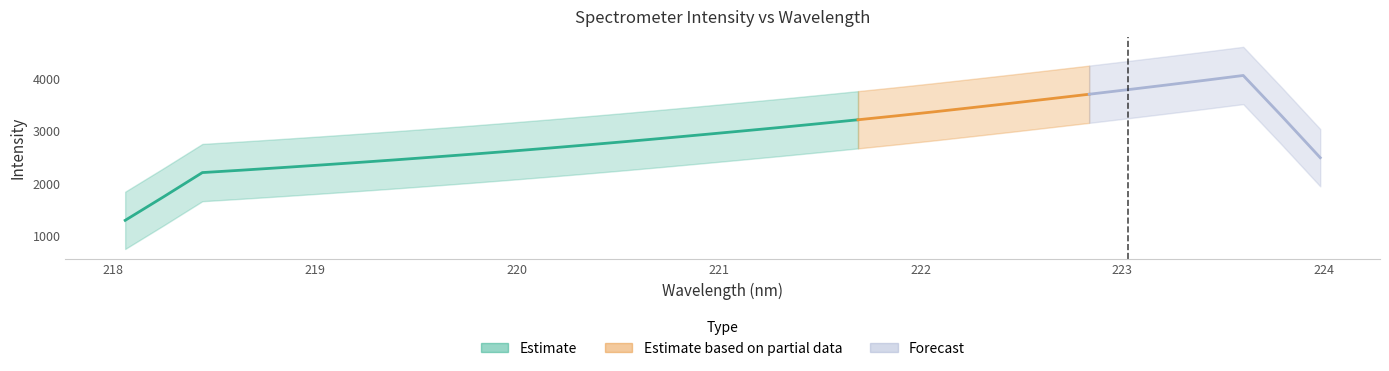

What is the approximate value at 8?

2502.7